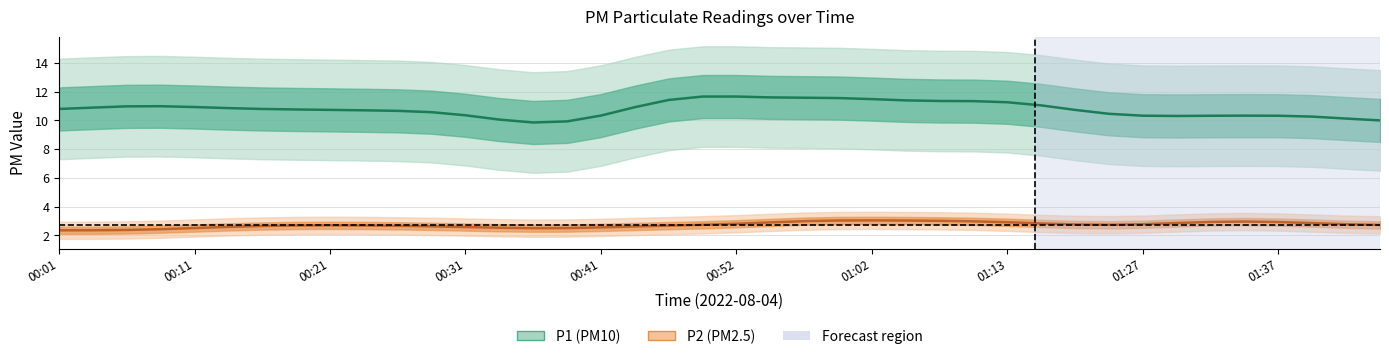

What is the sum of all P2 values?

109.0